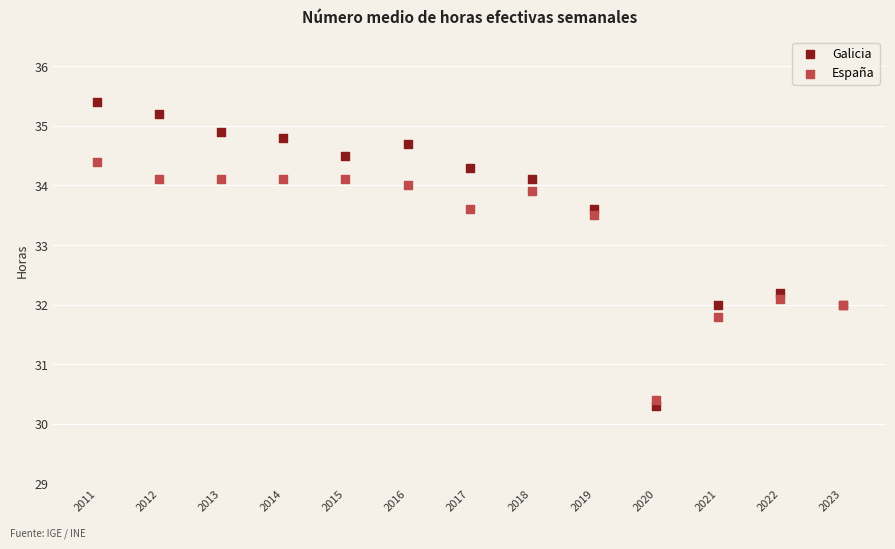

Which series has the largest Y range (max minus min)?

Galicia